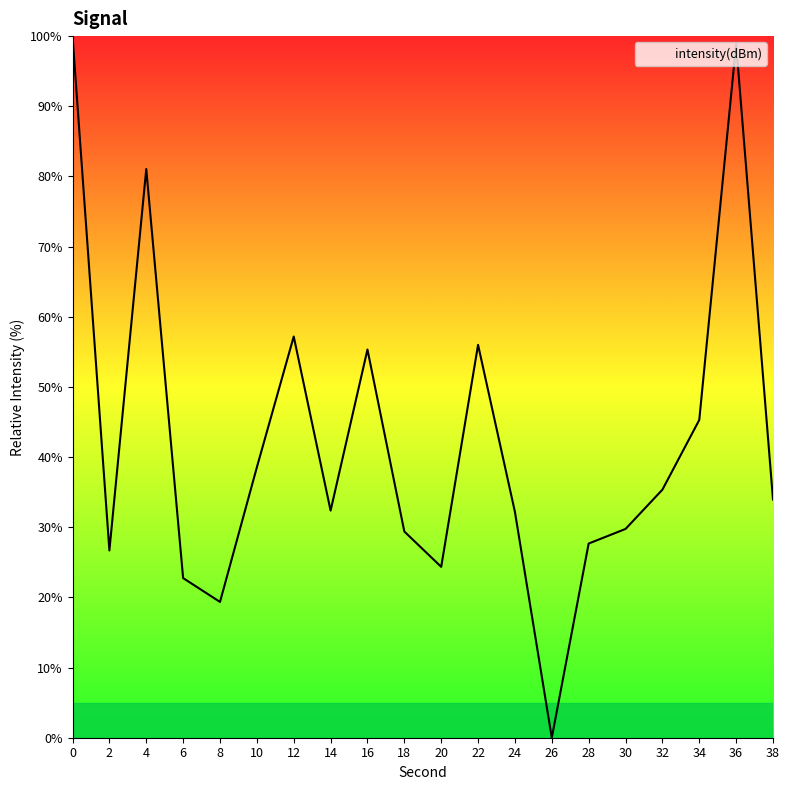

Is it true that the value at 24 is 10.3?

False